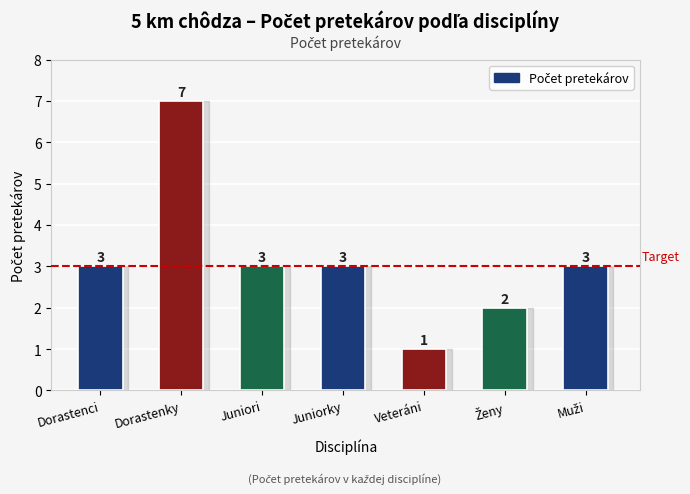

What is the difference between the maximum and minimum values?

6